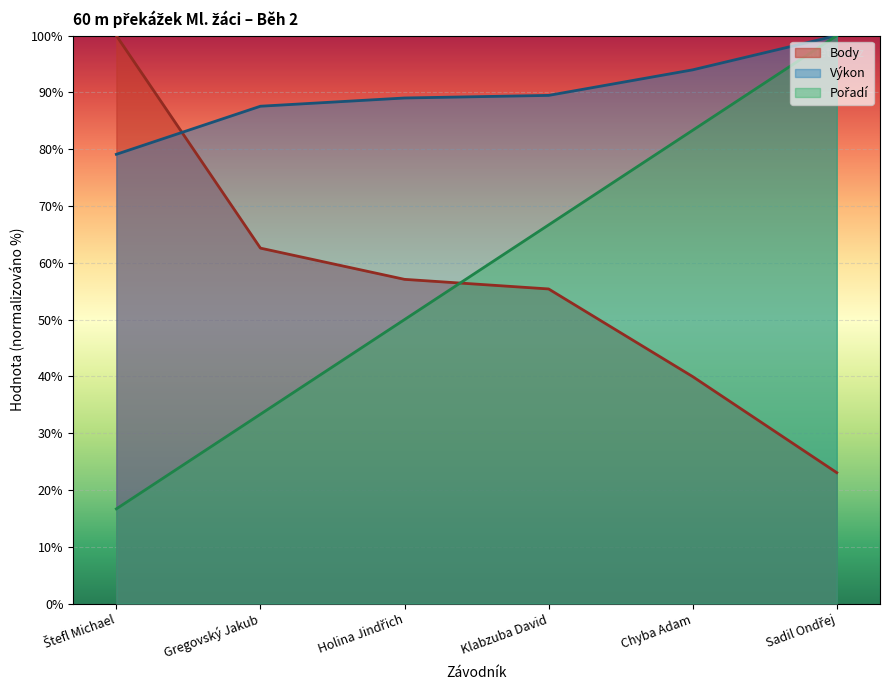

What is the spread (max minus min) of values at Gregovský Jakub?

54.2